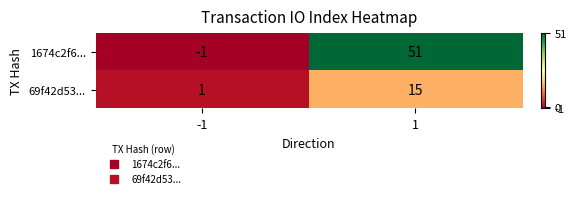

What is the total value across all series at 1?

66